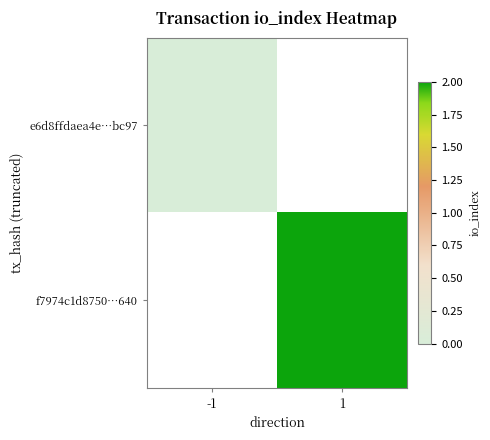

How many series are shown in this chart?

2